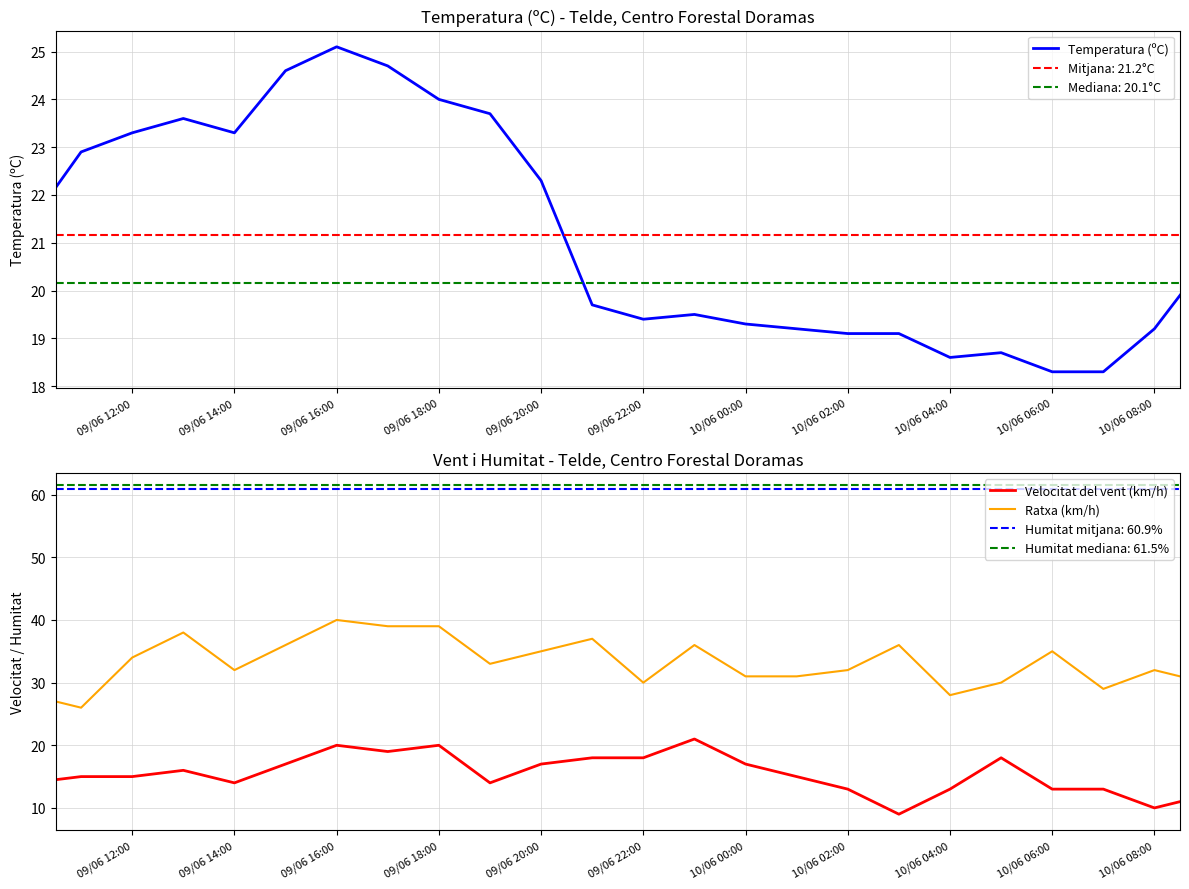

The Velocitat del vent (km/h) series shows 25.0 at 09/06 14:00. True or false?

False